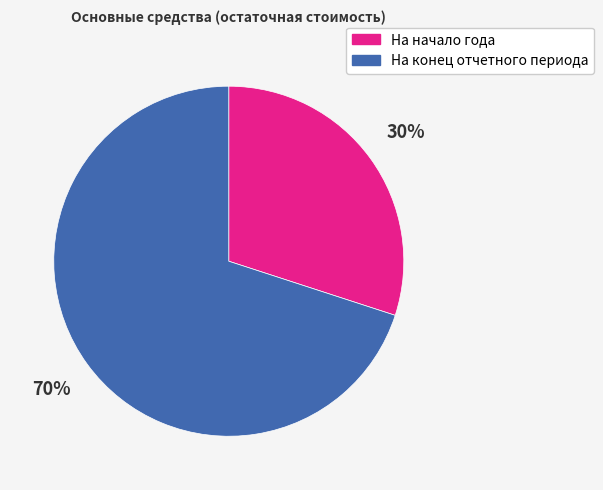

To the nearest percent, what portion does На начало года represent?

30%